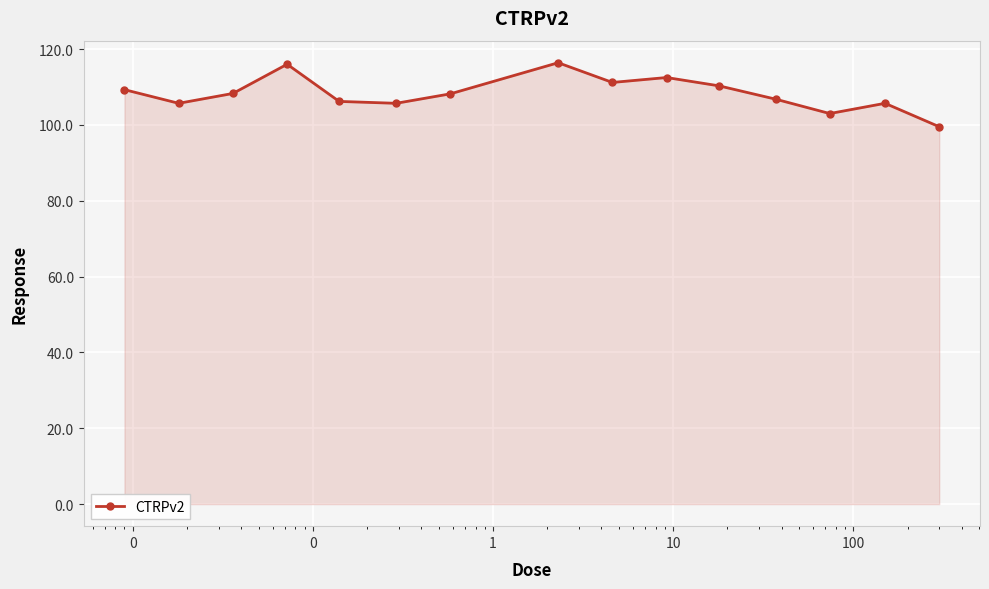

What is the minimum value shown in the chart?

99.5